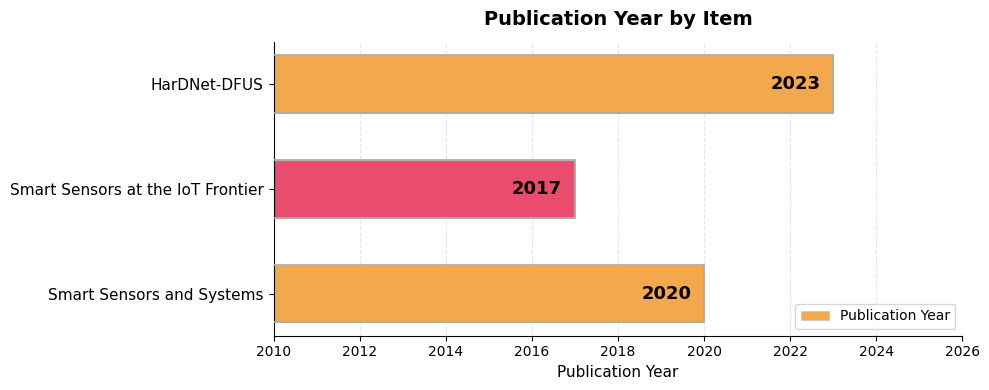

List the labels in order of value, smallest first.

Smart Sensors at the IoT Frontier, Smart Sensors and Systems, HarDNet-DFUS